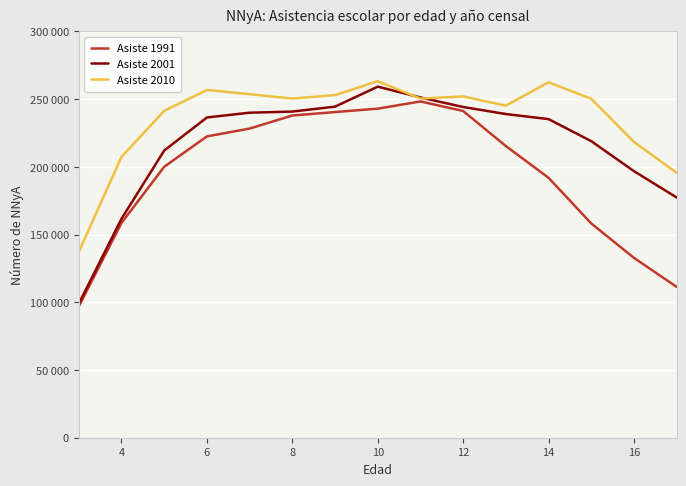

Does the chart have visible grid lines?

Yes